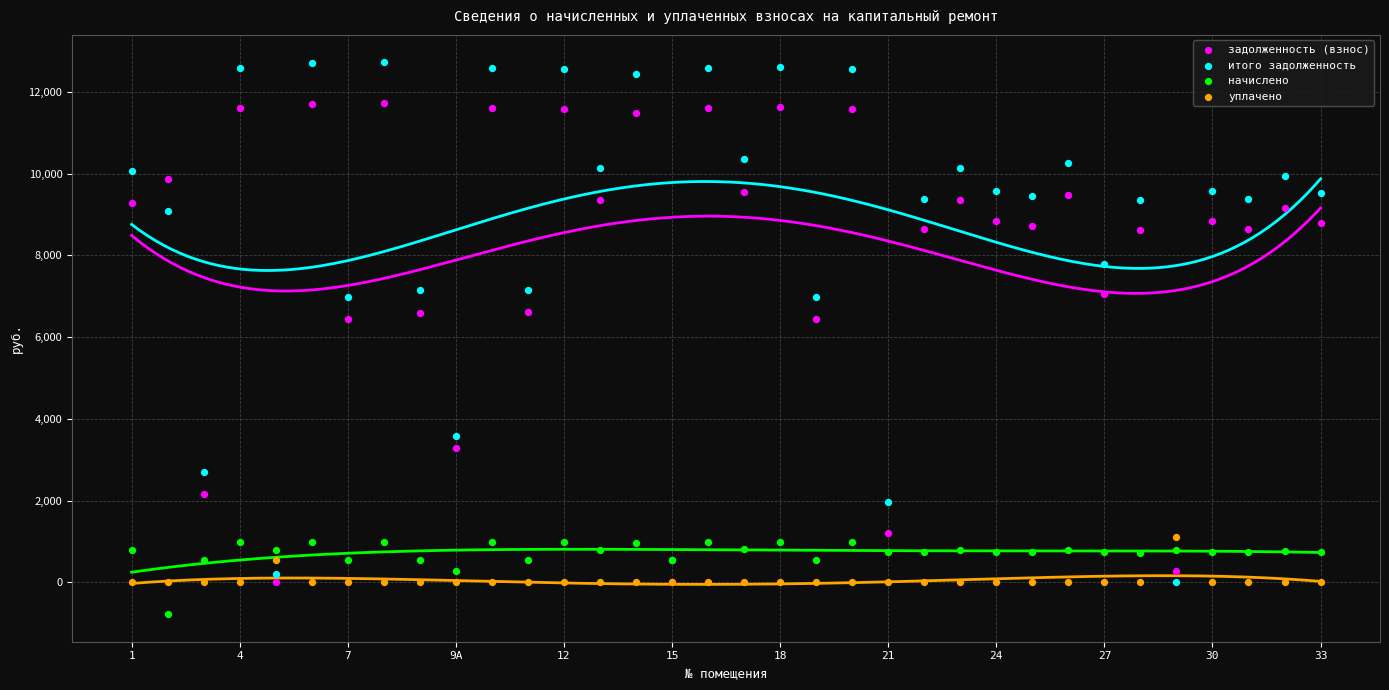

Which series reaches the maximum Y coordinate?

итого задолженность